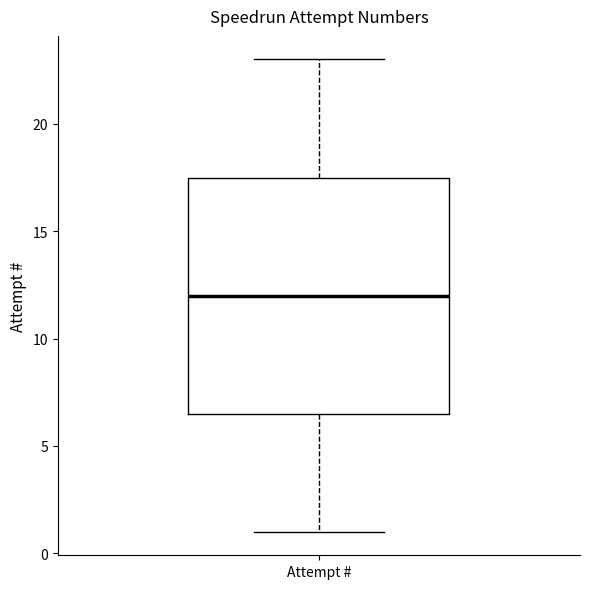

Read this box plot against the y-axis: the position of the median line, the range covered by the box, and the ends of both whiskers. The values are not printed on the chart, so give them approximately, as read against the axis.

median 12.0, box 6.5 to 17.5, whiskers 1.0 to 23.0